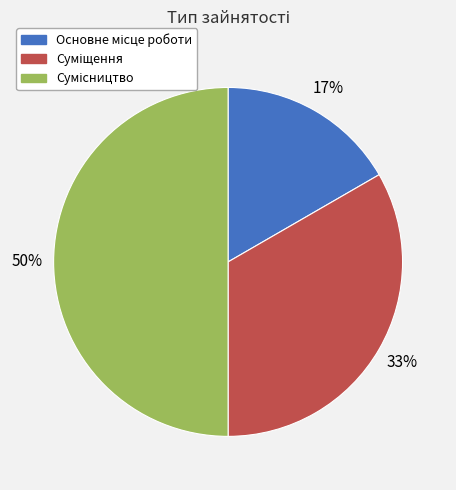

To the nearest percent, what is the difference between the largest and smallest slice percentages?

33%